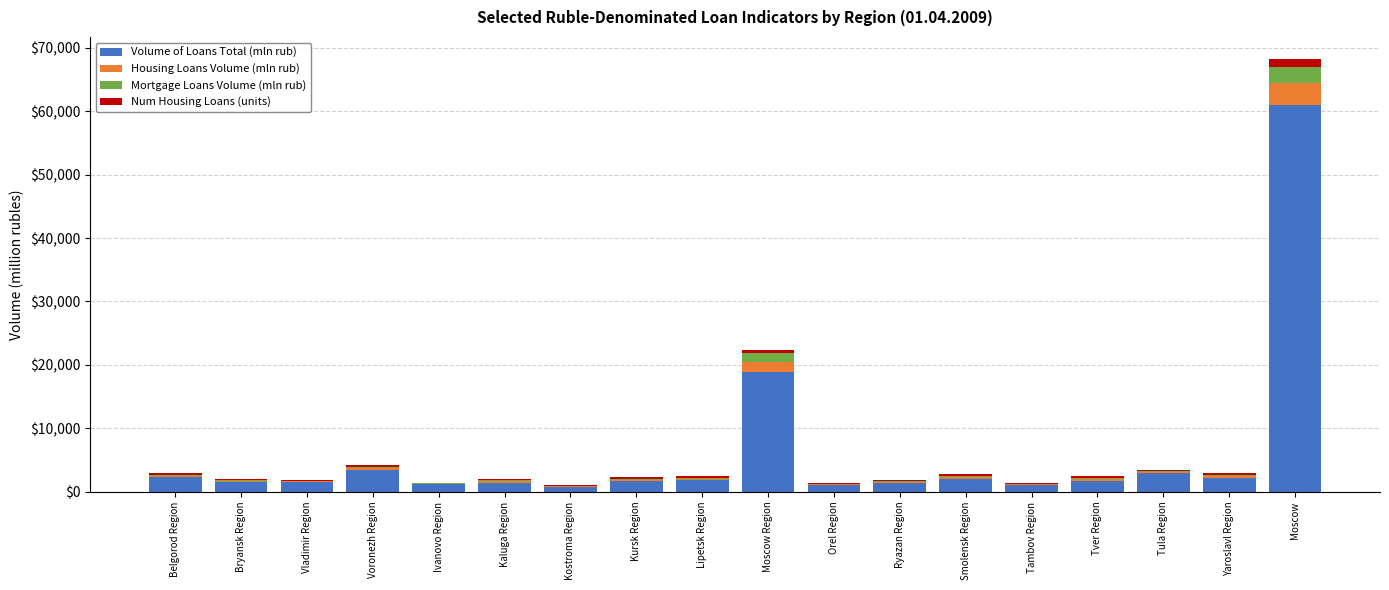

At which label is Volume of Loans Total (mln rub) closest to 30911?

Moscow Region